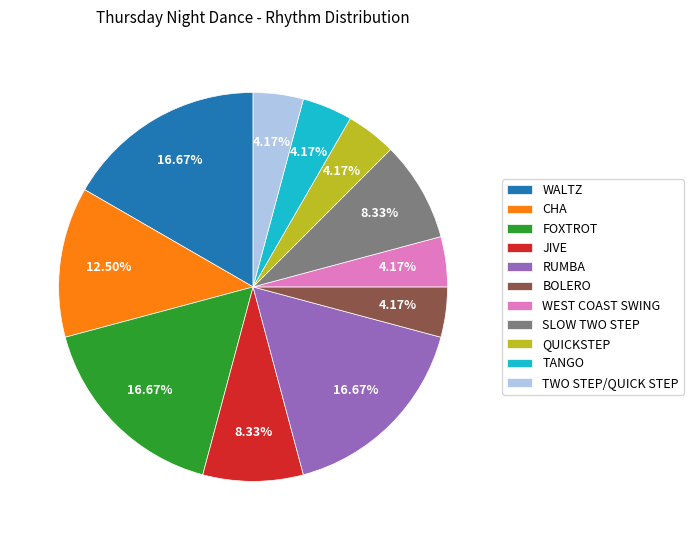

Between FOXTROT and QUICKSTEP, which is larger?

FOXTROT